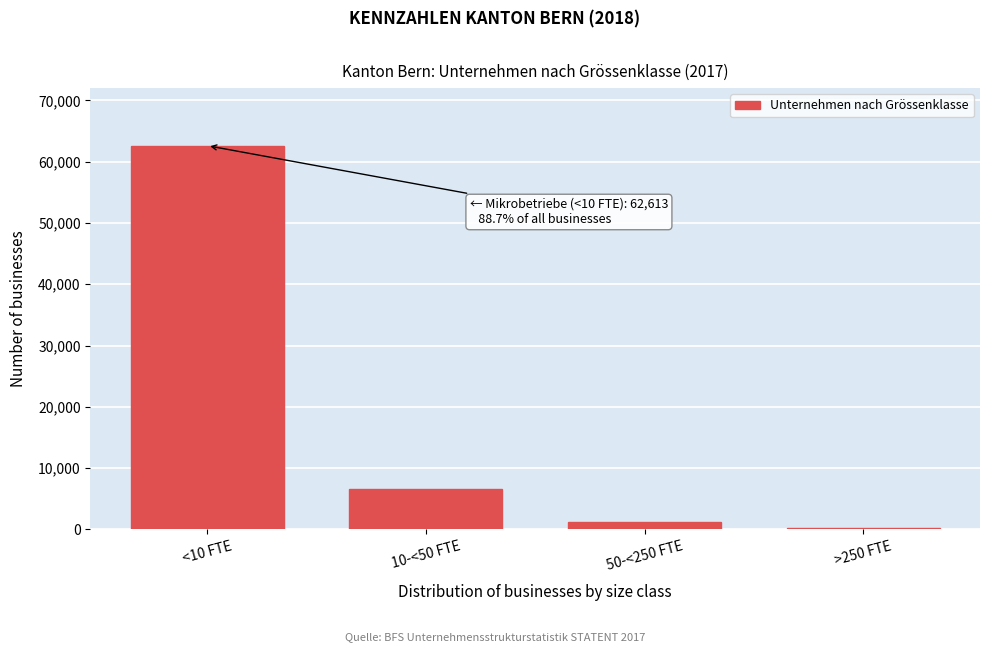

Reading left to right, what are all the values shown in this chart?

<10 FTE=62613	10-<50 FTE=6532	50-<250 FTE=1224	>250 FTE=202